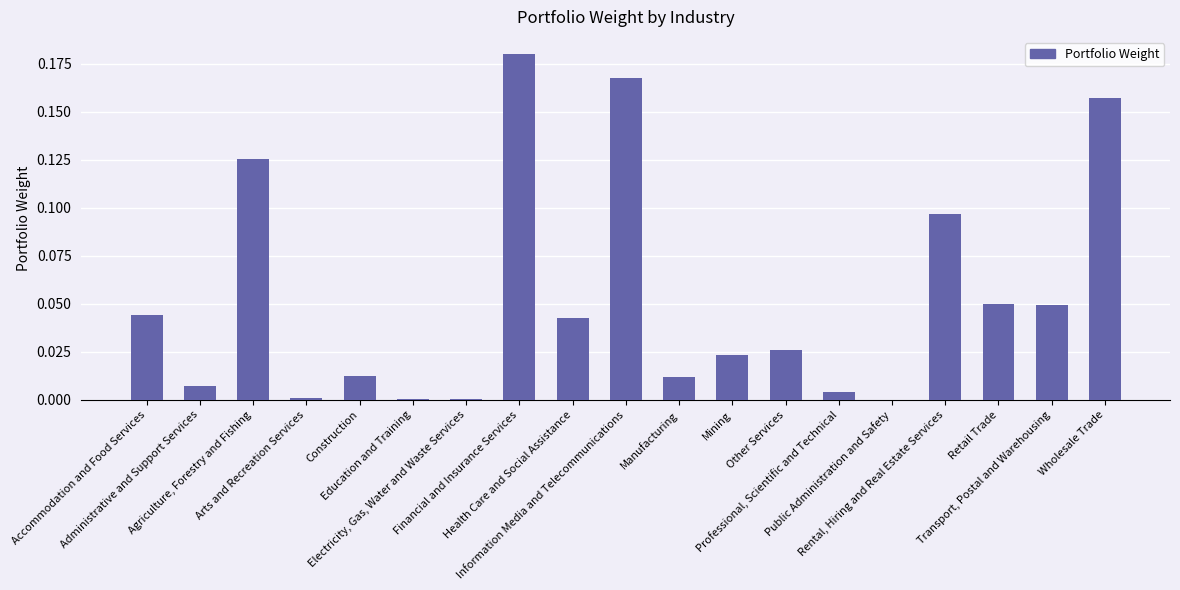

At which category does the chart reach its minimum across all series?

Public Administration and Safety